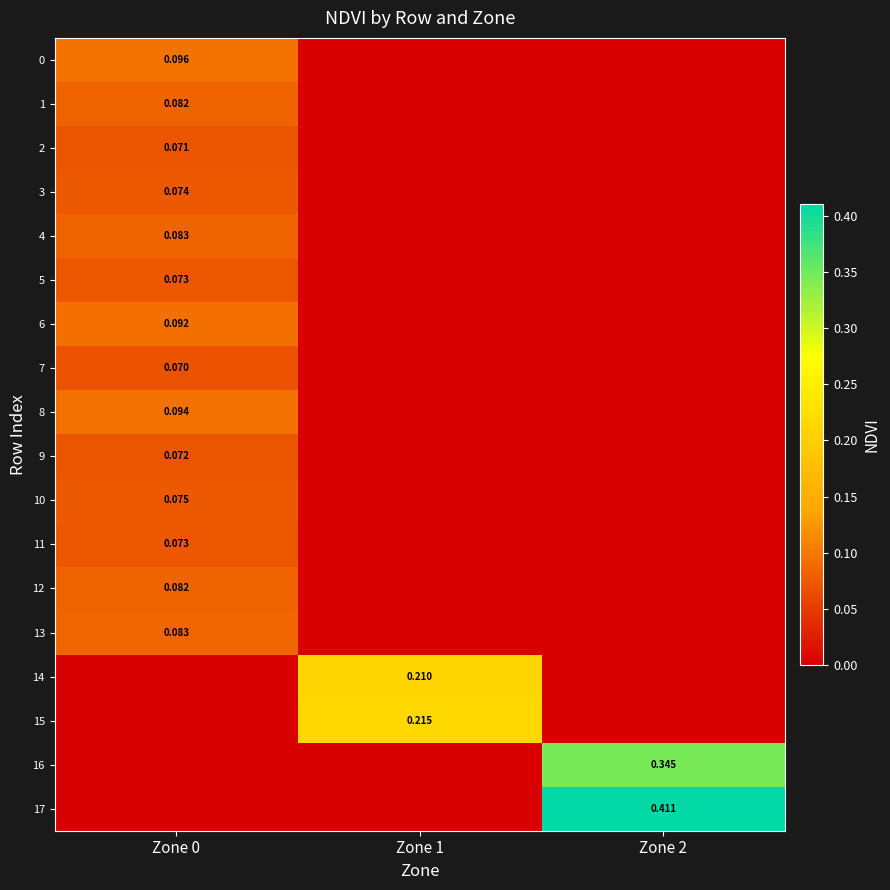

Which series has the largest range (max minus min)?

17